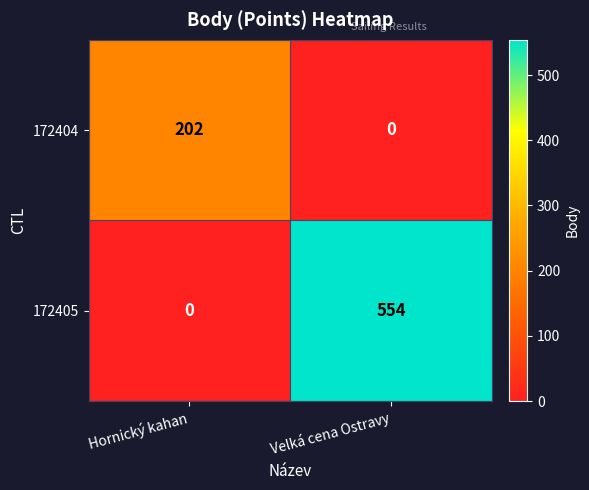

Which series has the largest total across all categories?

172405